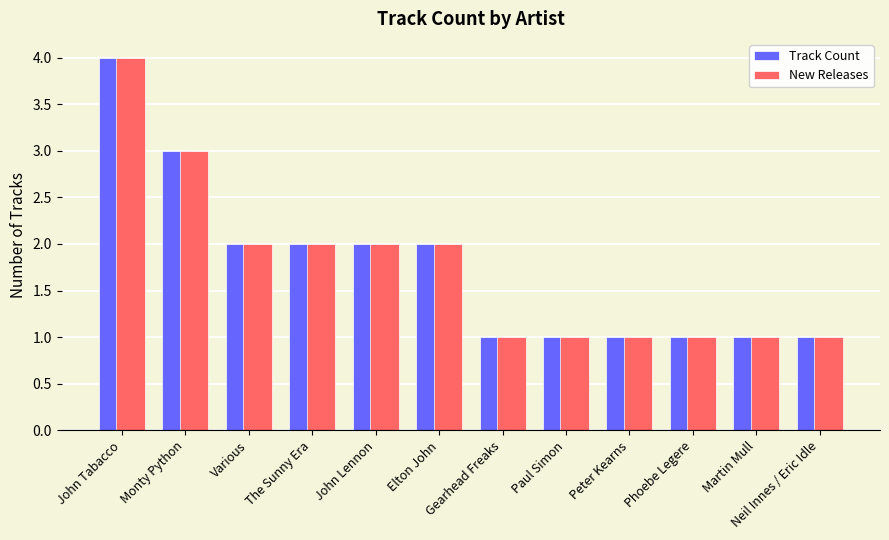

At which category is the sum across all series the highest?

John Tabacco